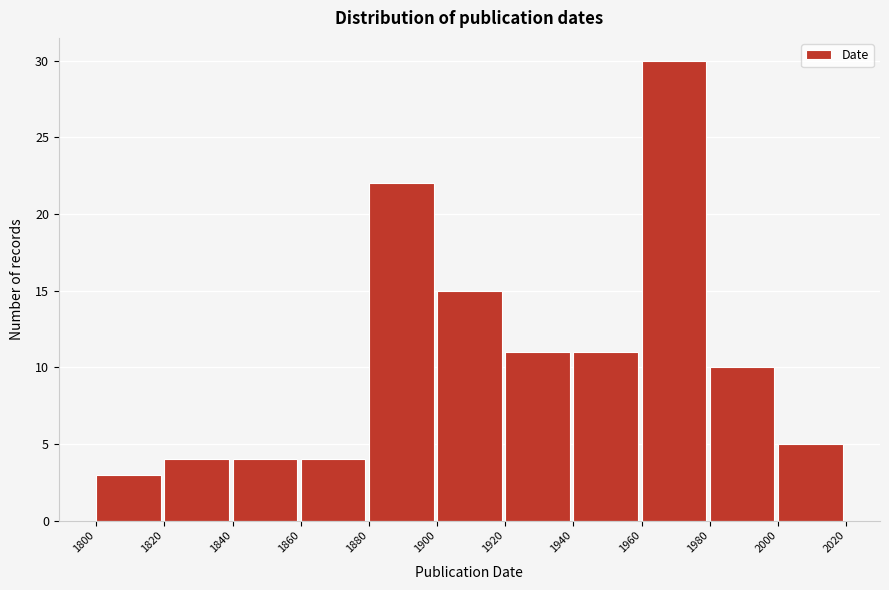

Reading left to right, list all the values displayed in this chart.

3	4	4	4	22	15	11	11	30	10	5